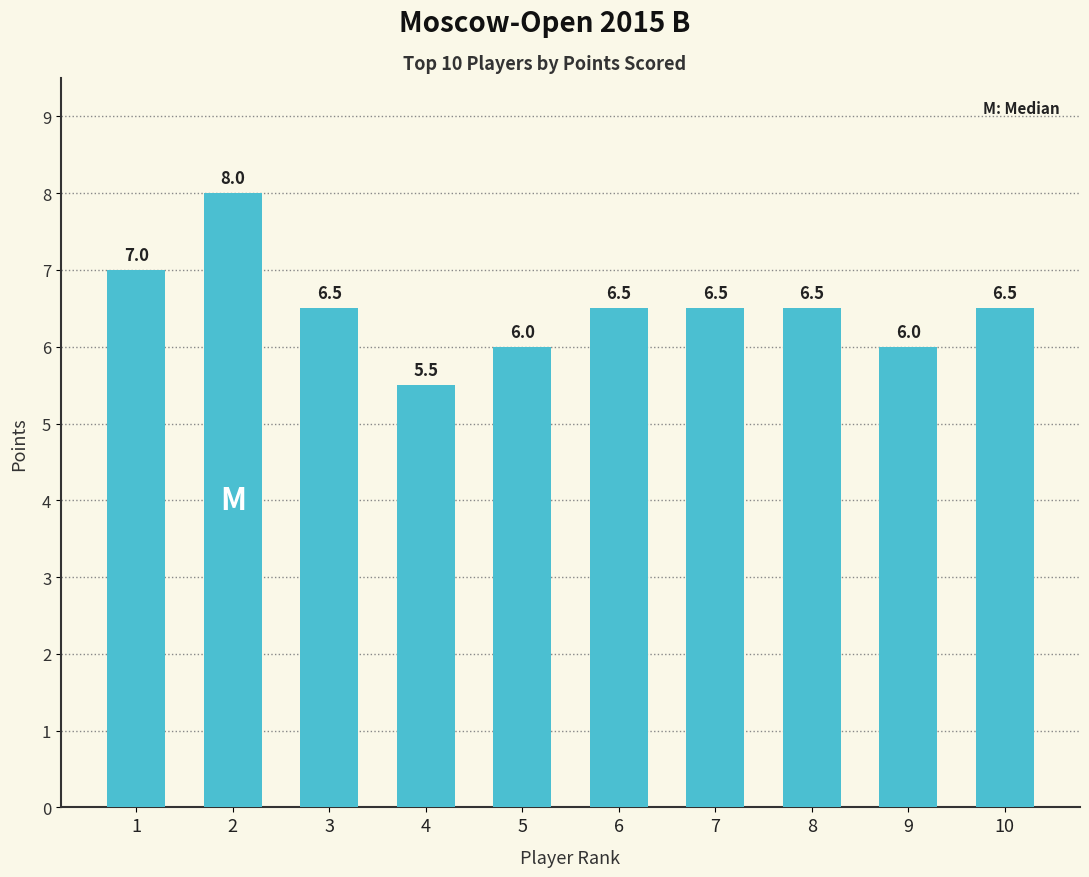

At which category does the chart reach its minimum across all series?

4